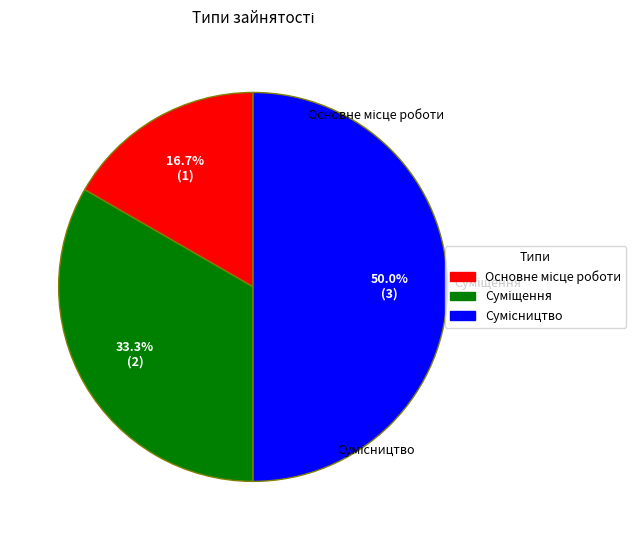

Which has a higher value, Суміщення or Сумісництво?

Сумісництво